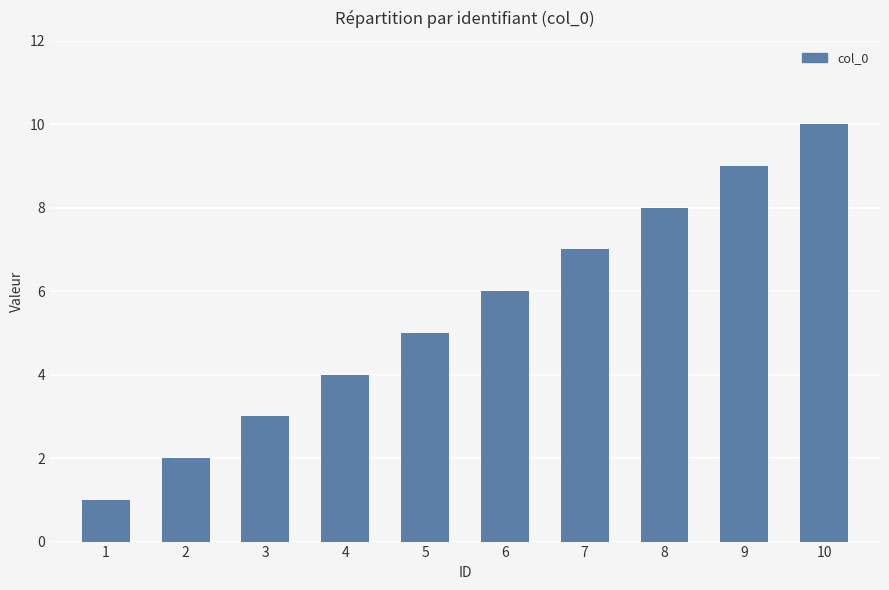

Read the value at 4.

4